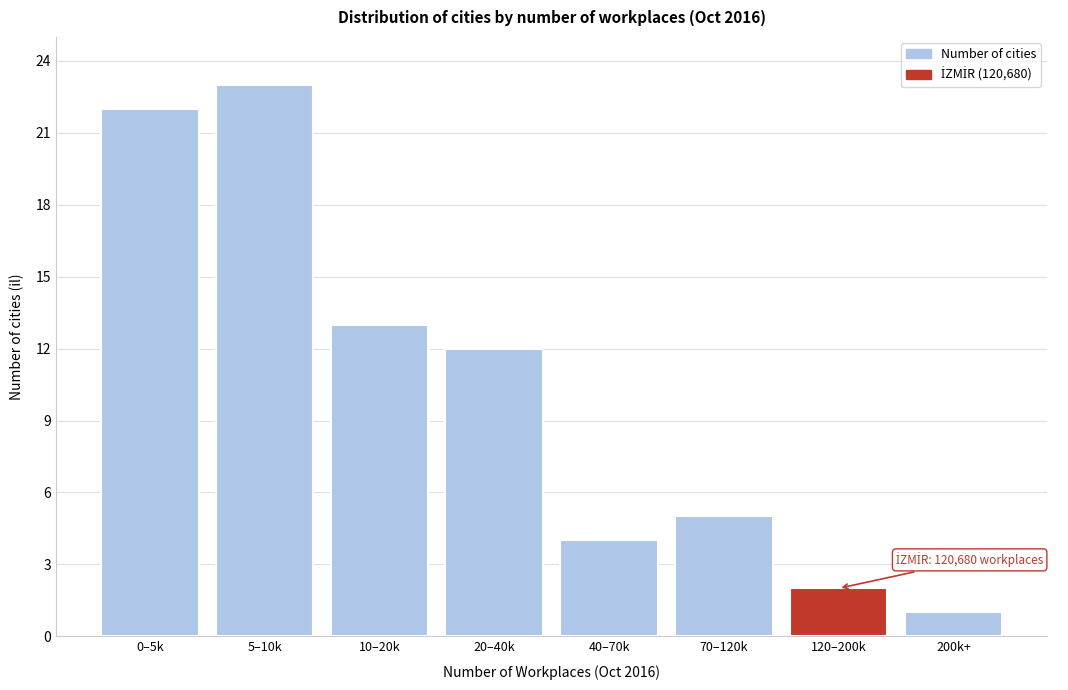

Reading left to right, what are all the values shown in this chart?

0–5k=22	5–10k=23	10–20k=13	20–40k=12	40–70k=4	70–120k=5	120–200k=2	200k+=1